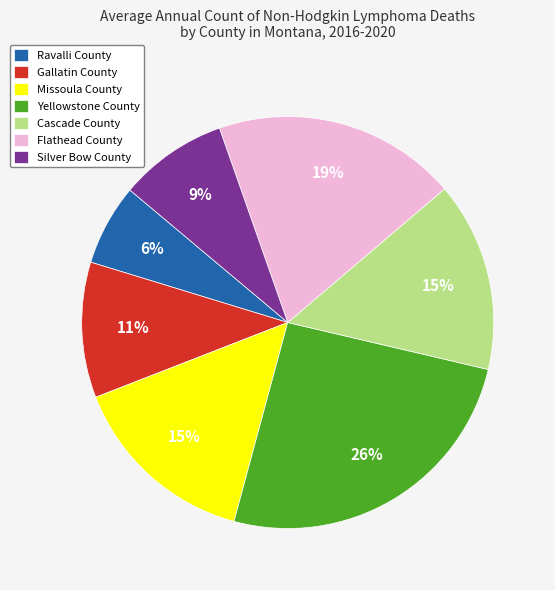

How many segments does this pie chart have?

7